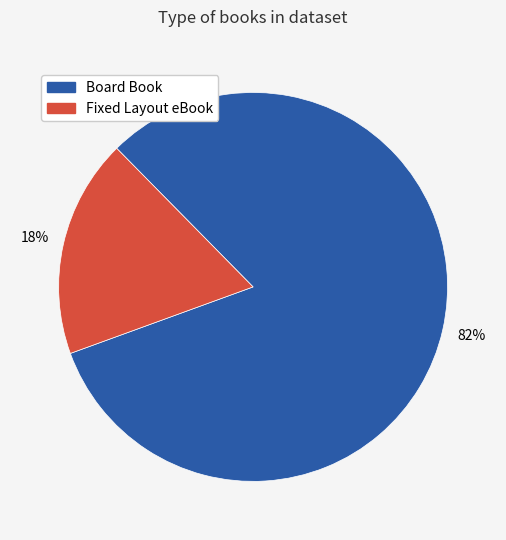

Count the number of slices in the pie.

2